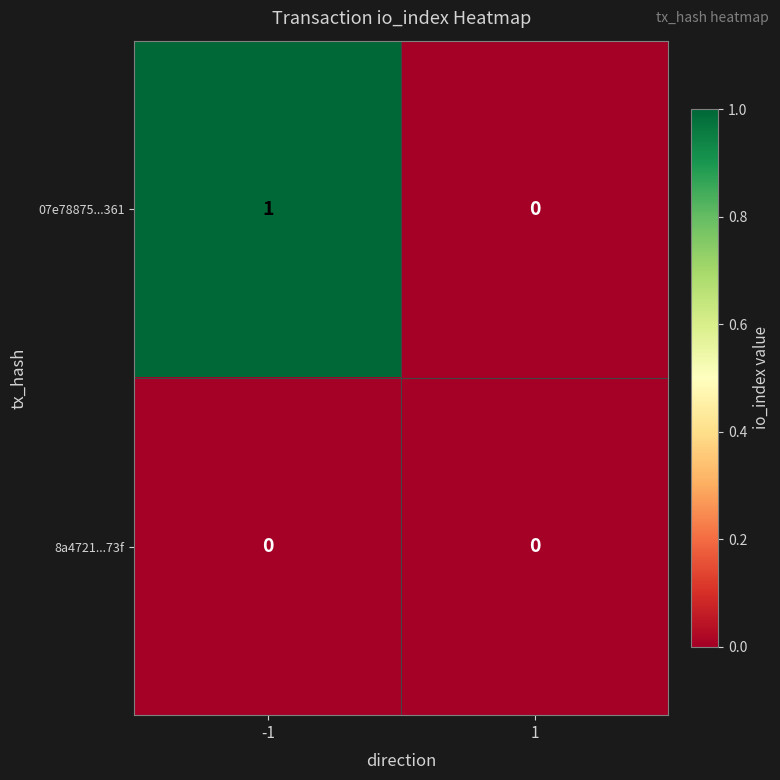

The 07e78875...361 series shows 0 at 1. True or false?

True